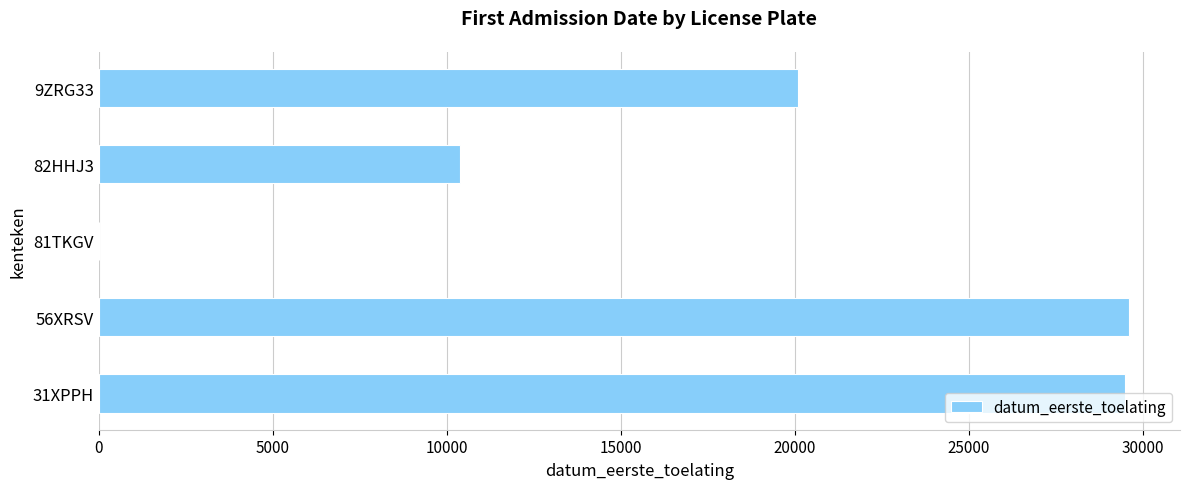

What is the maximum value shown in the chart?

29587